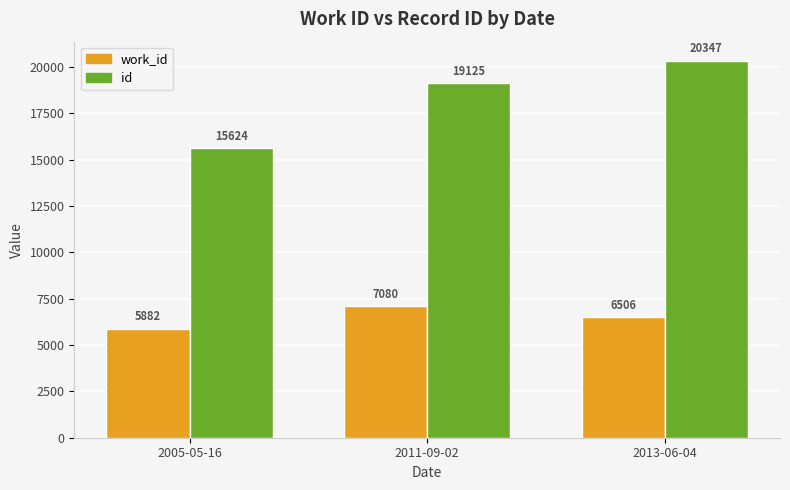

Which category has the highest value in the id series?

2013-06-04